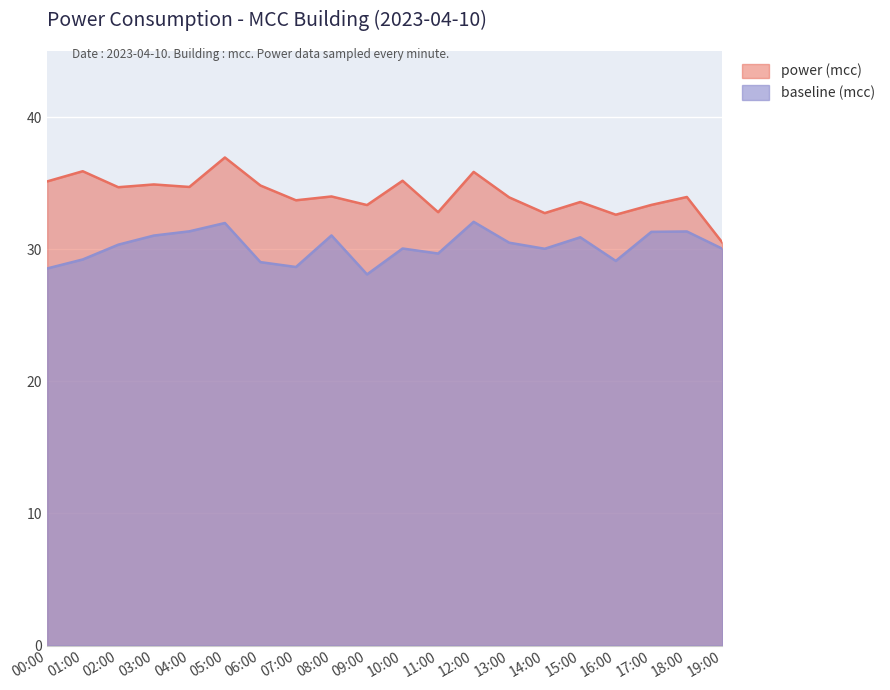

What is the value of the baseline point at the 5th from the left?

31.4